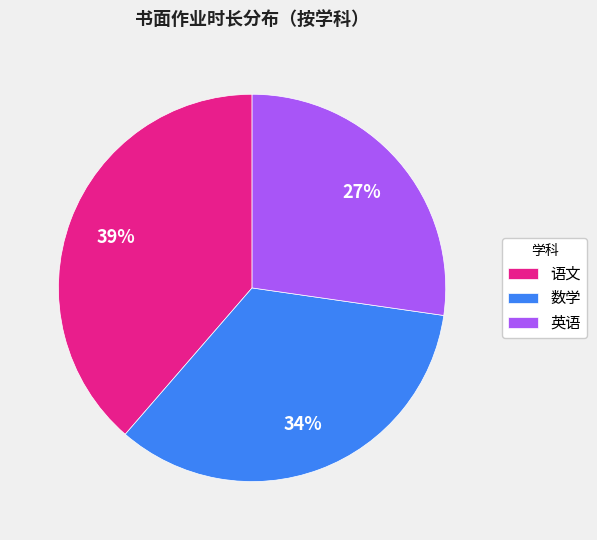

How many segments does this pie chart have?

3